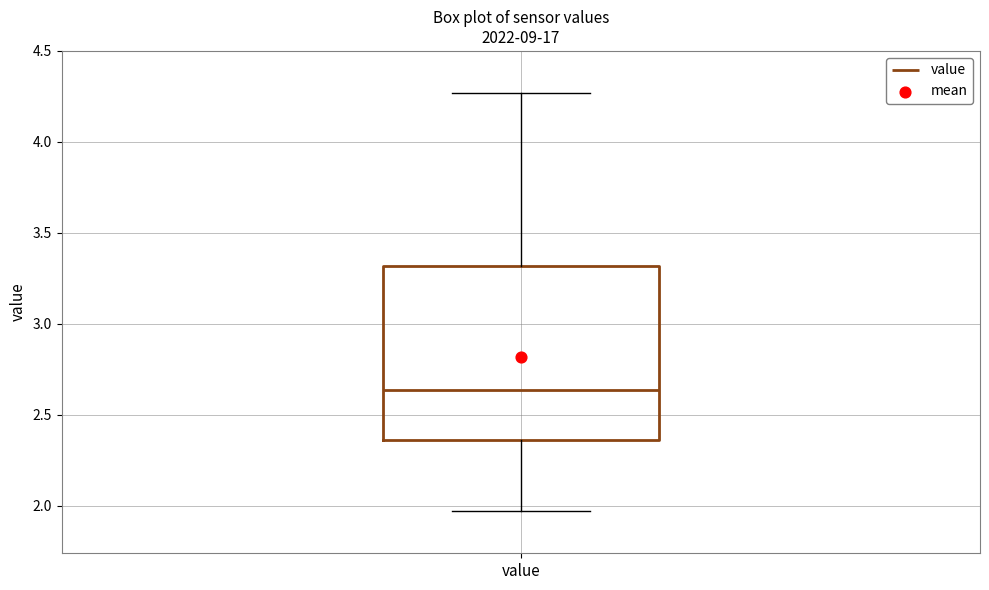

Where is the upper edge of the box for value on the y-axis? The values are not printed on the chart, so give them approximately, as read against the axis.

3.30